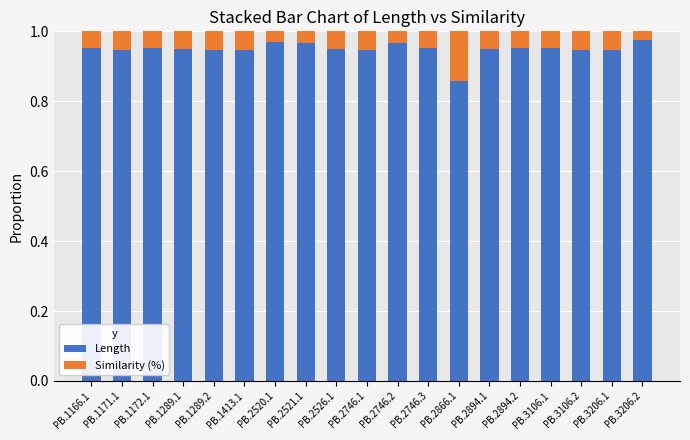

Which category has the lowest value in the Length series?

PB.2866.1